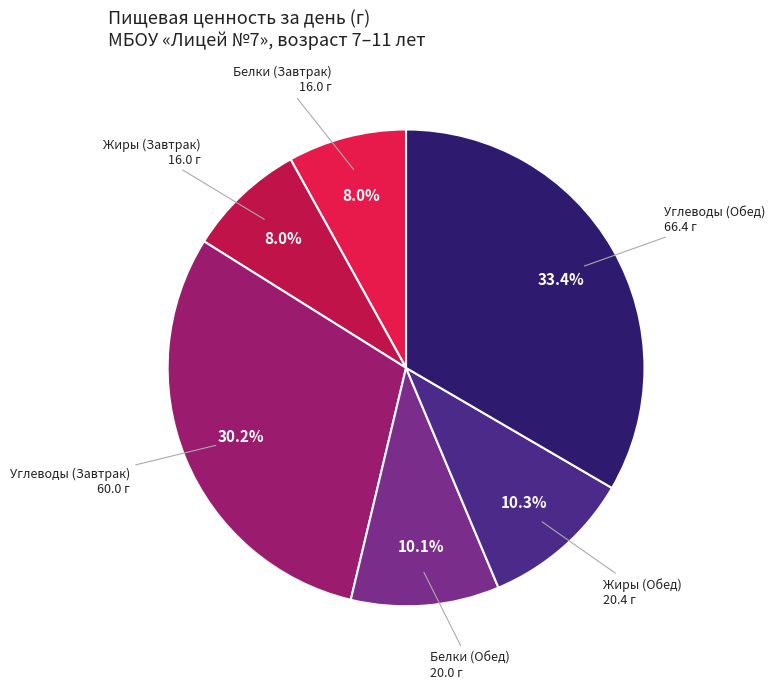

Does any single category account for the majority?

No